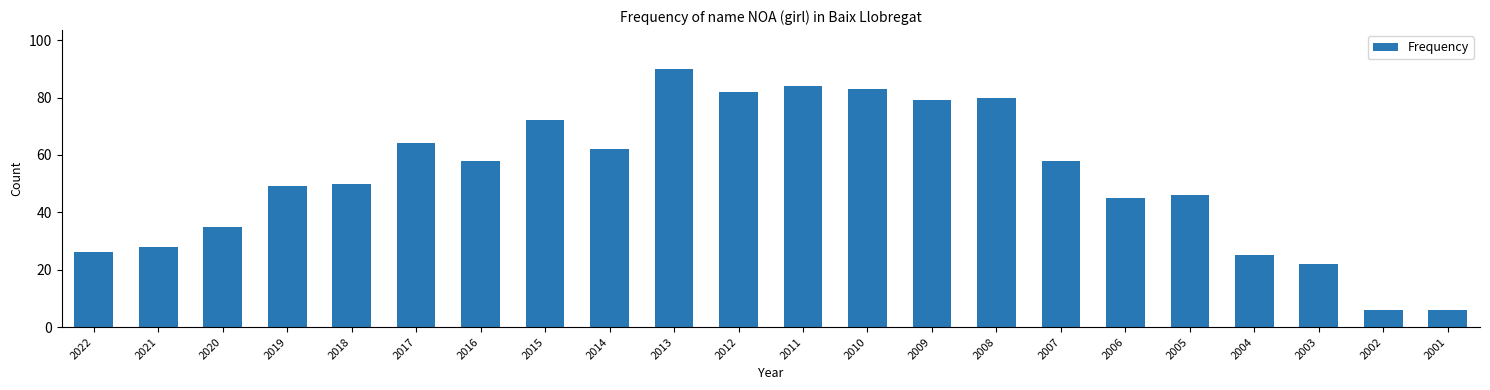

What is the value of the 17th bar from the left?

45